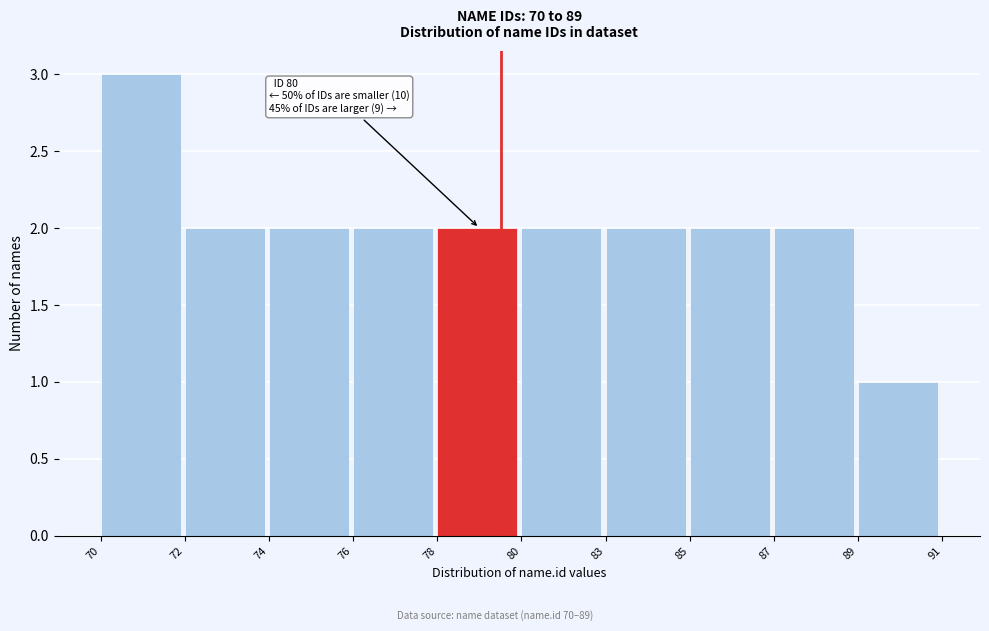

Reading left to right, extract all data points from this chart.

70=3	72=2	74=2	76=2	78=2	80=2	83=2	85=2	87=2	89=1